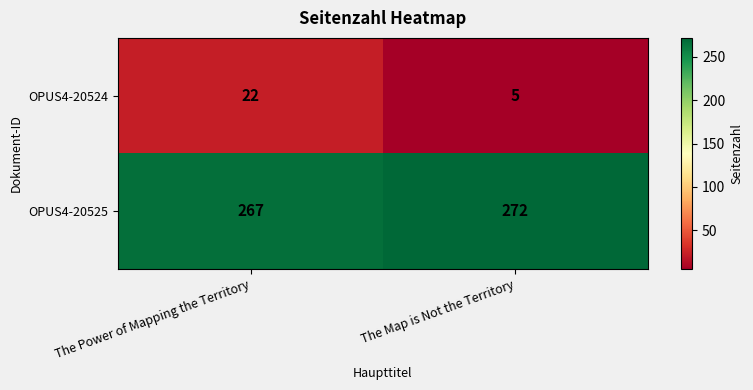

Which series has the largest total across all categories?

OPUS4-20525